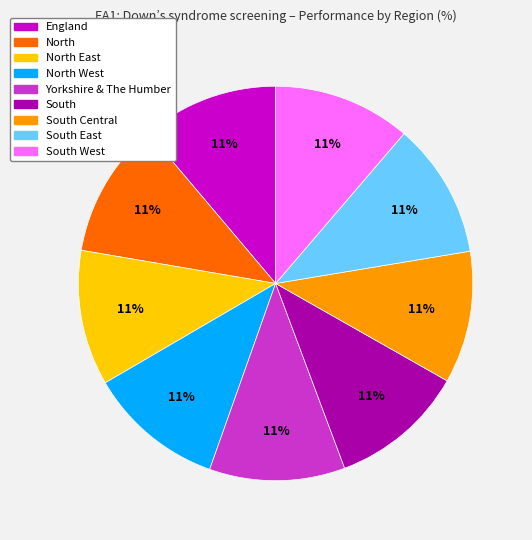

Count the number of slices in the pie.

9